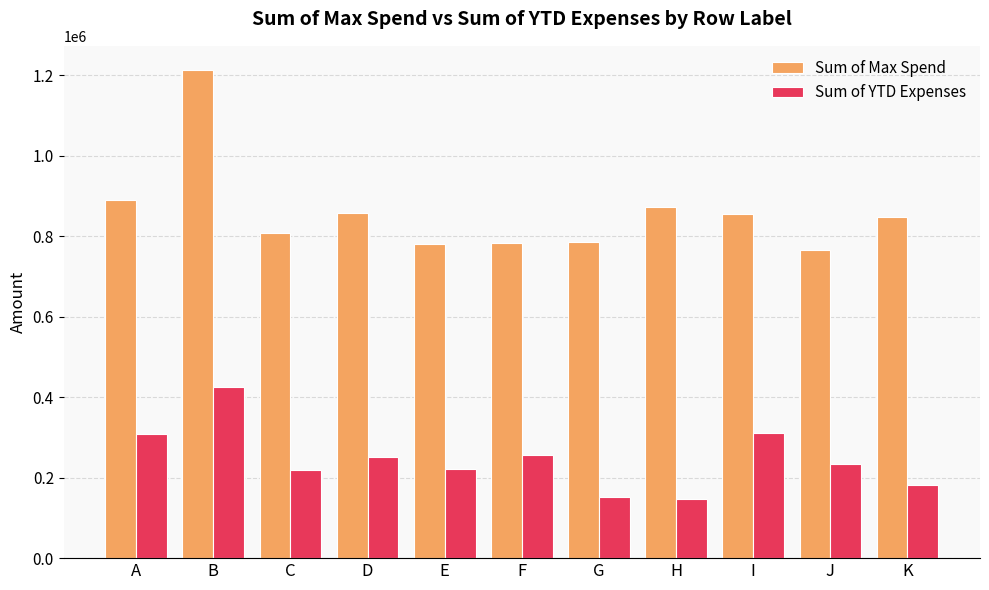

List the series in order of their peak value, lowest first.

Sum of YTD Expenses, Sum of Max Spend